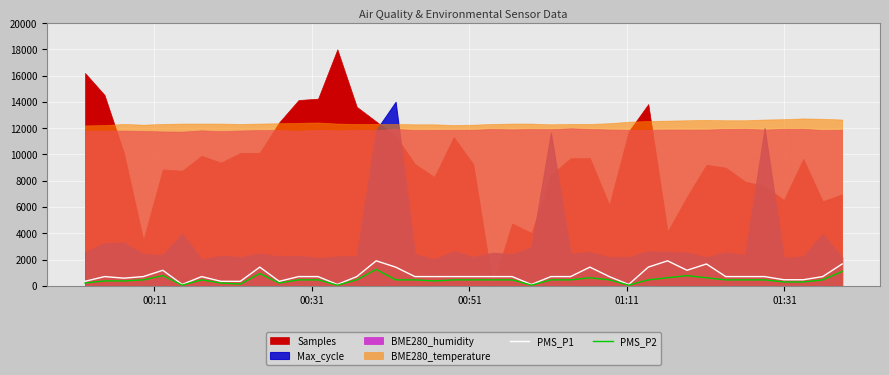

What is the maximum value for PMS_P1?

1900.0